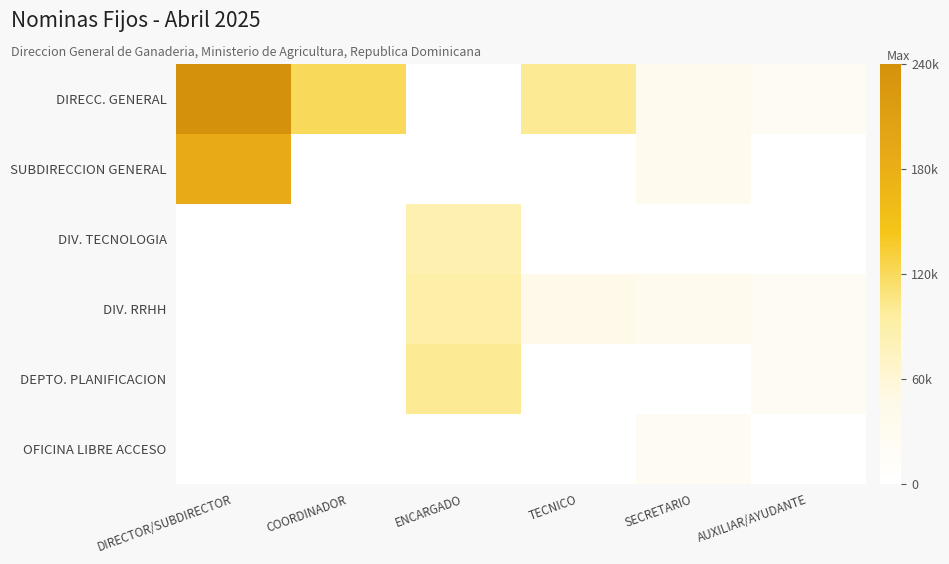

At how many categories does at least one series exceed 213708?

1